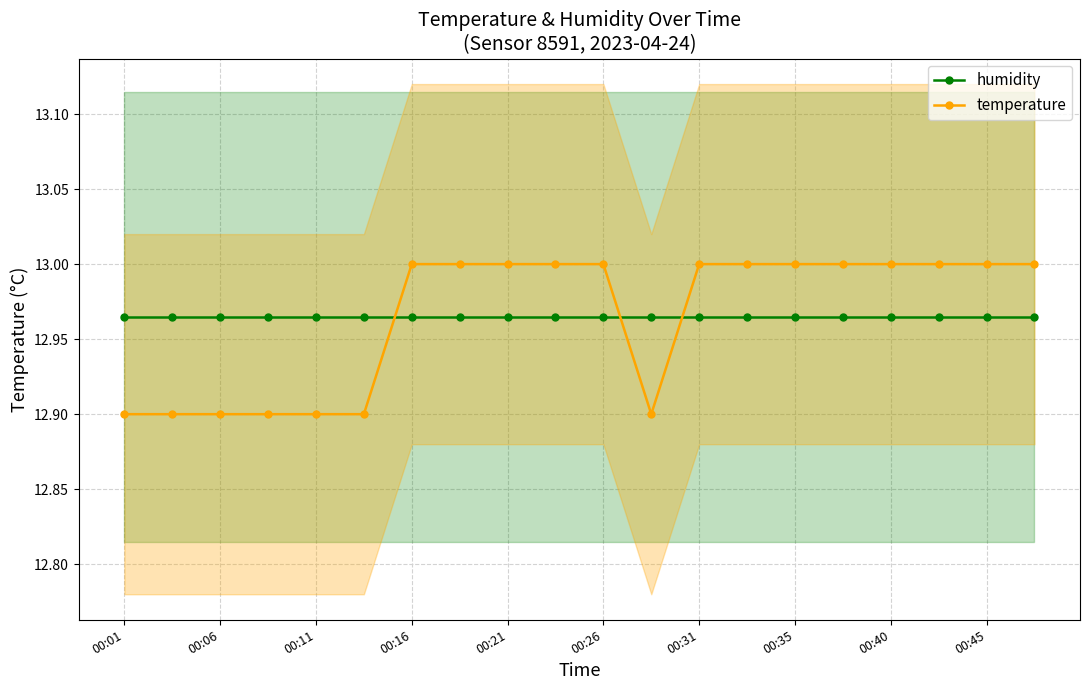

The value of temperature at 19 is 13.0. True or false?

True